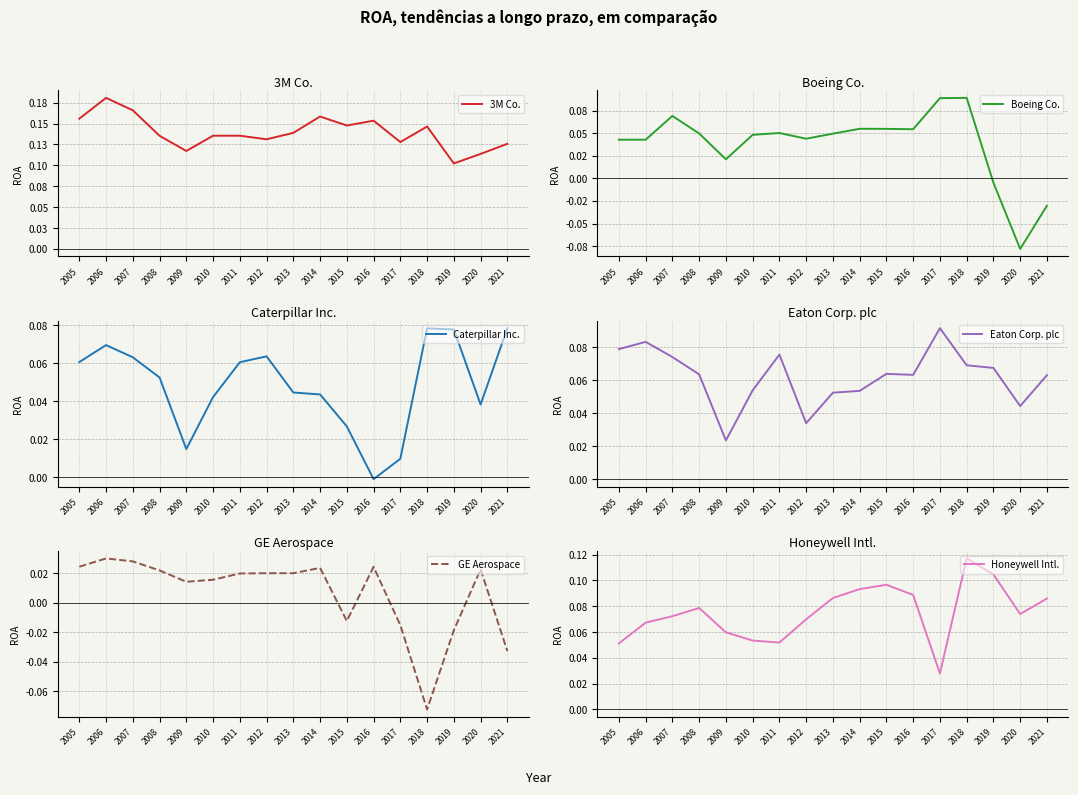

Count the GE Aerospace values in the range 0 to 1.

12